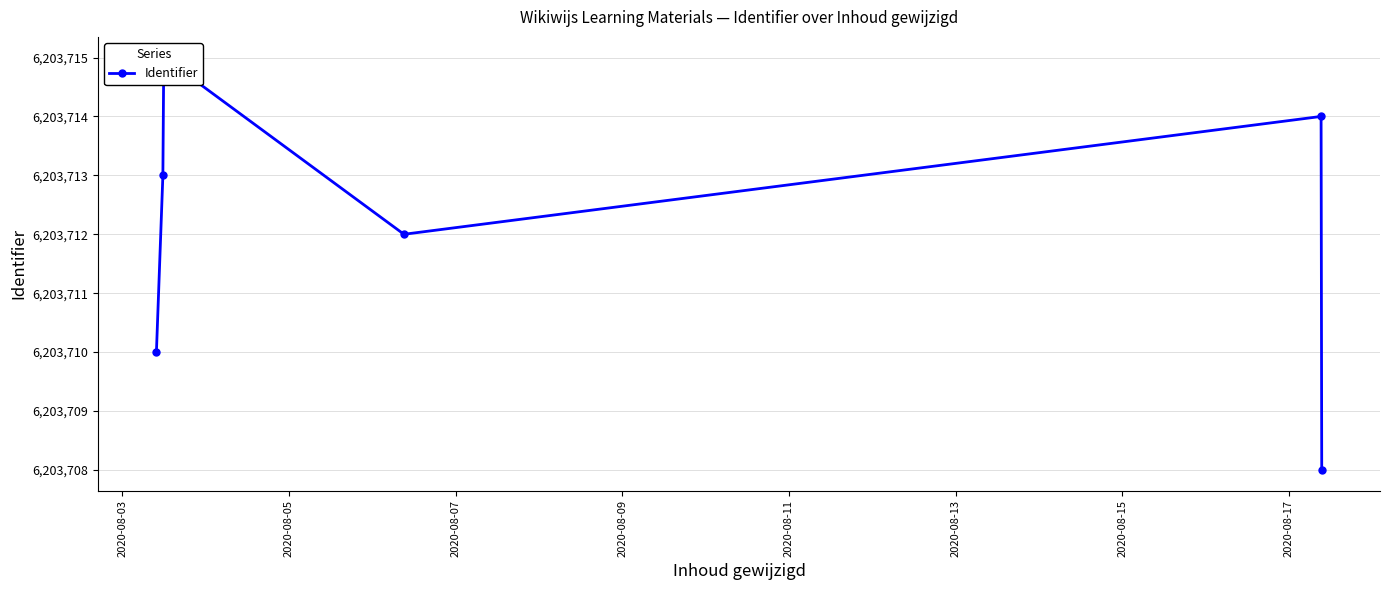

What is the greatest value displayed?

6203715